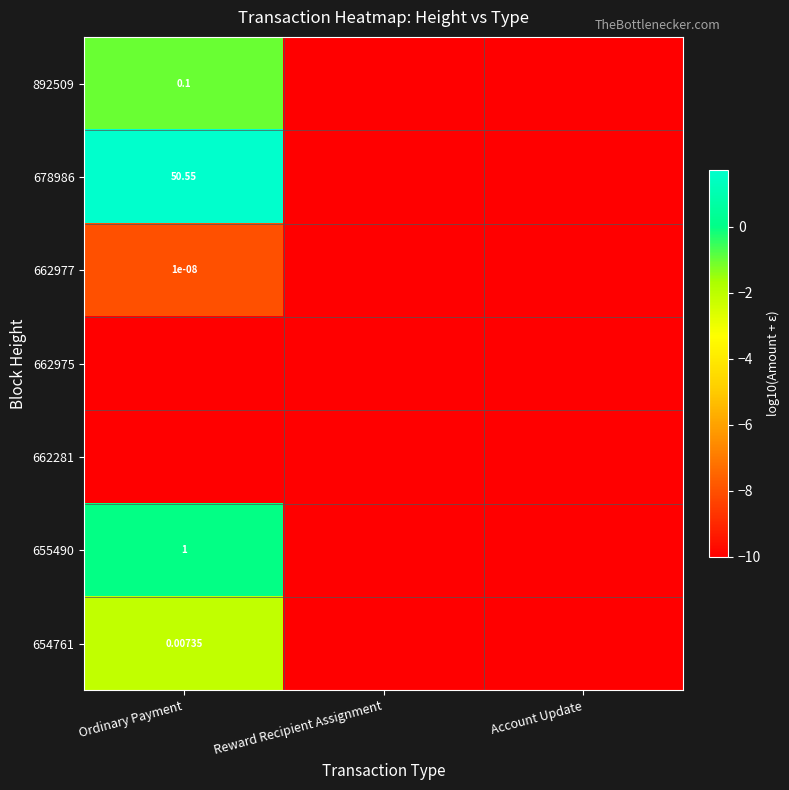

Which category has the lowest value across all series?

Reward Recipient Assignment